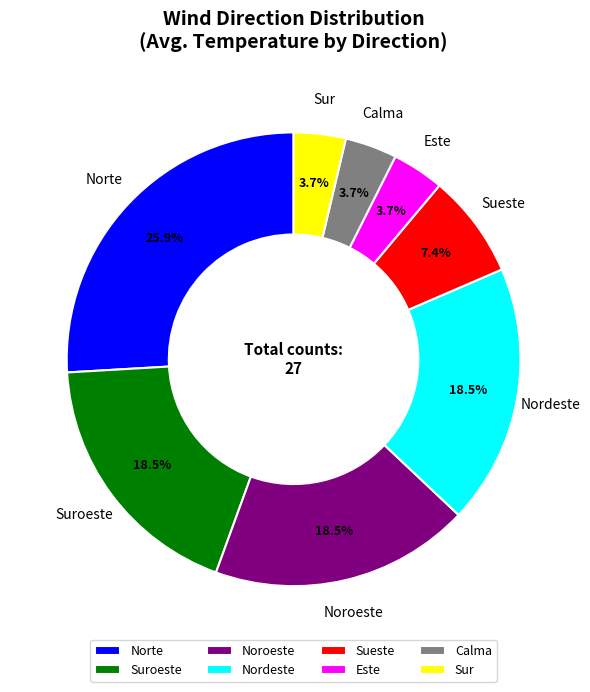

What is the ratio of the value at Nordeste to the value at Calma?

5.0